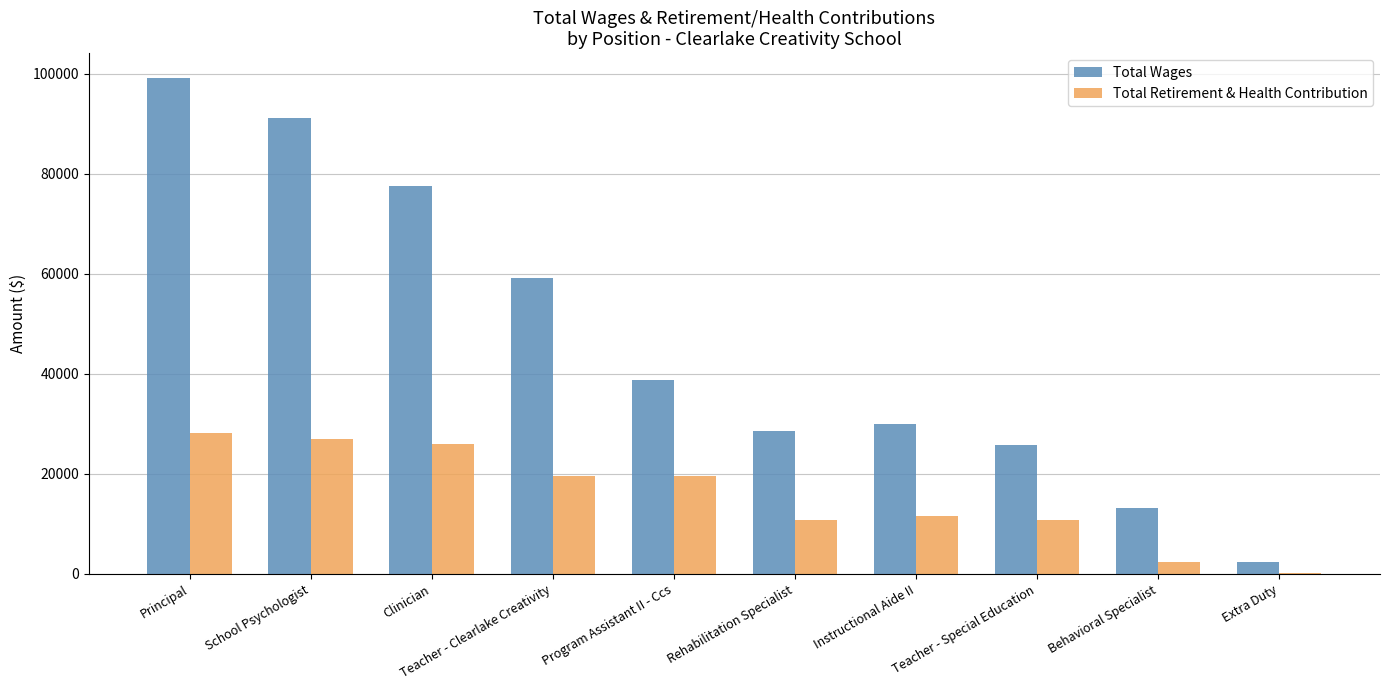

At which category is the sum across all series the highest?

Principal